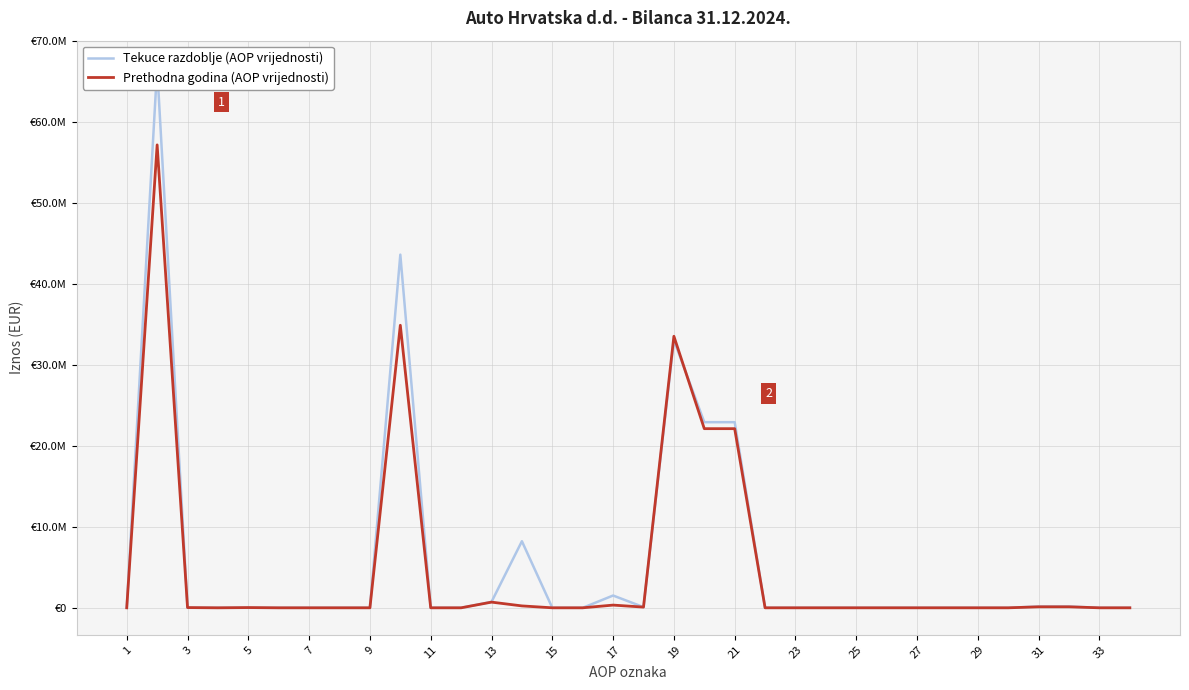

Which label corresponds to the smallest value in the chart?

1